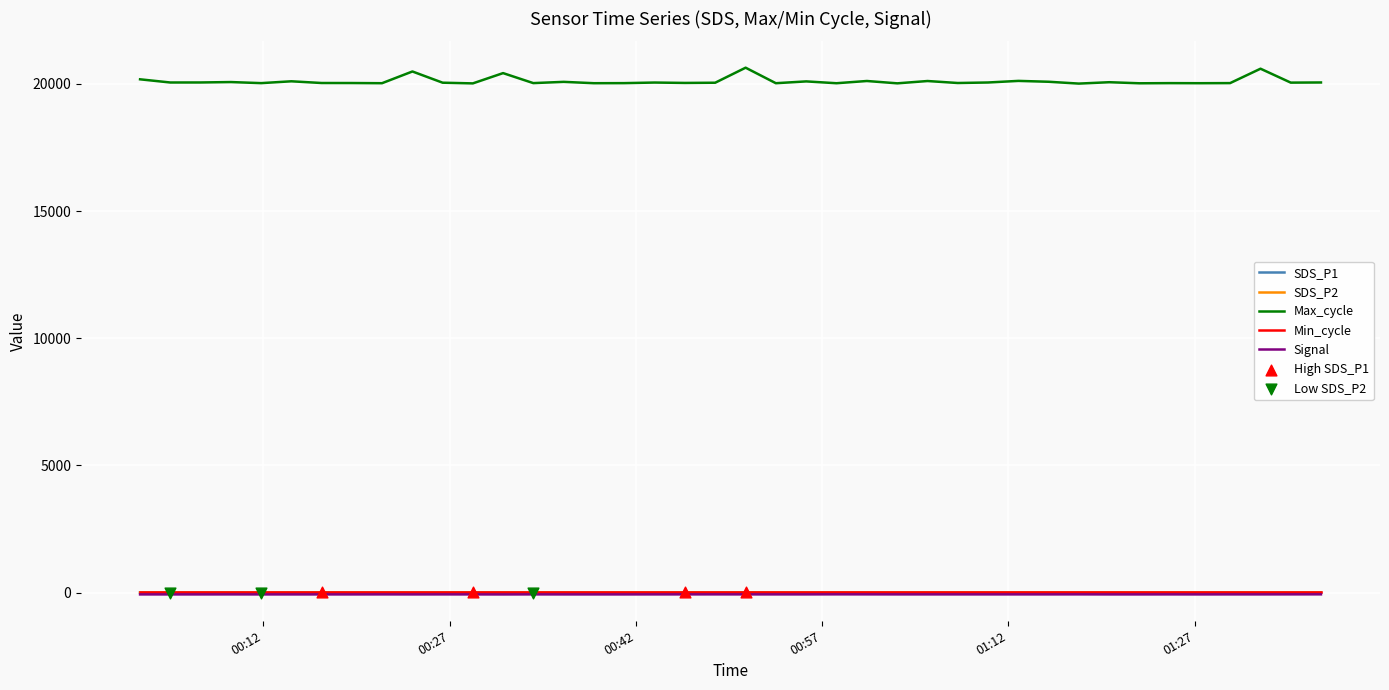

Which series has the widest spread of values?

Max_cycle